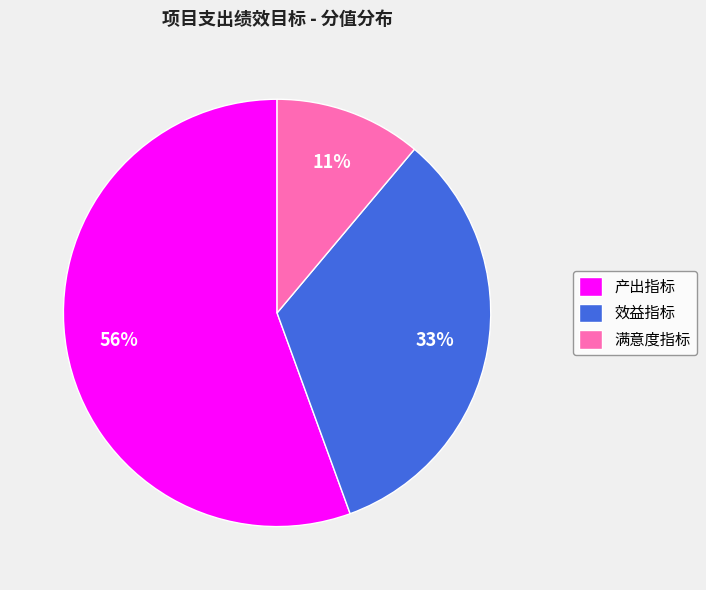

To the nearest percent, what portion does 效益指标 represent?

33%